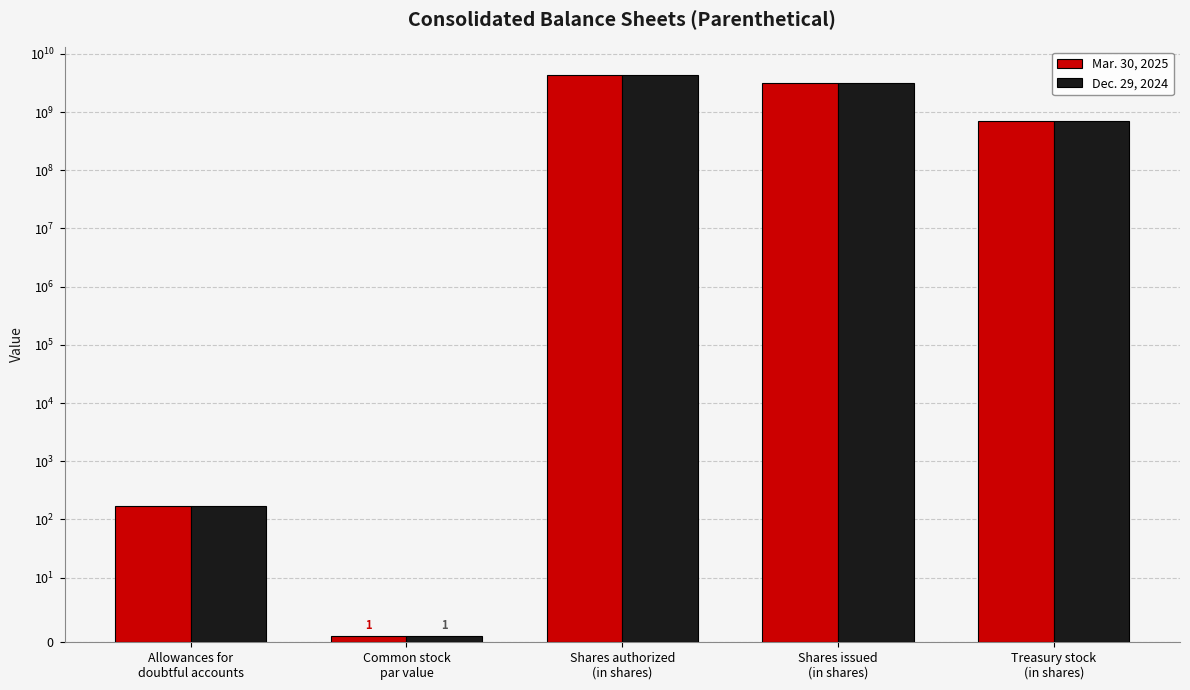

What is the average value of the Mar. 30, 2025 series?

1630812234